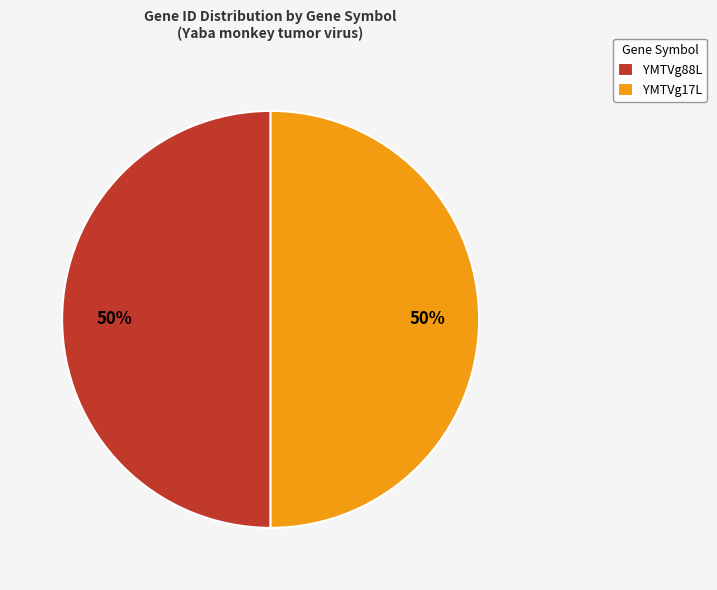

What is the ratio of the value at YMTVg88L to the value at YMTVg17L?

1.0